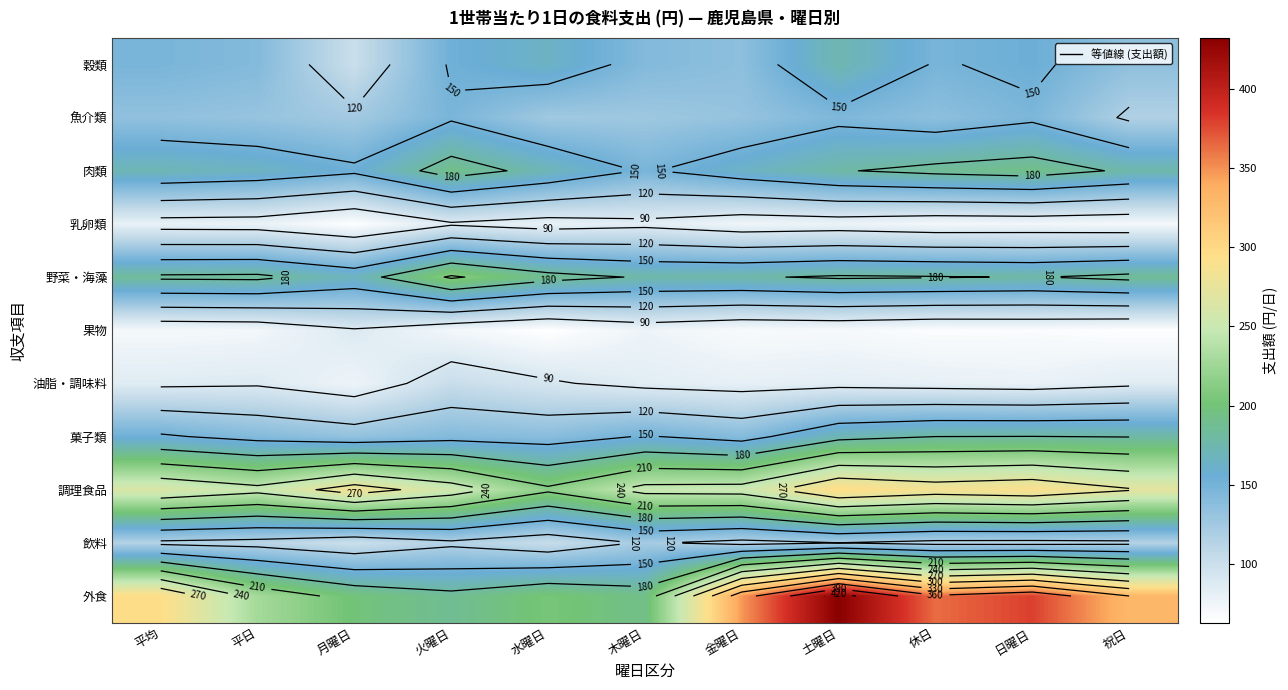

At which label is 油脂・調味料 closest to 88?

平日